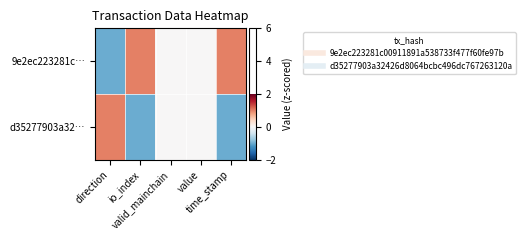

Which series has the largest total across all categories?

9e2ec223281c…